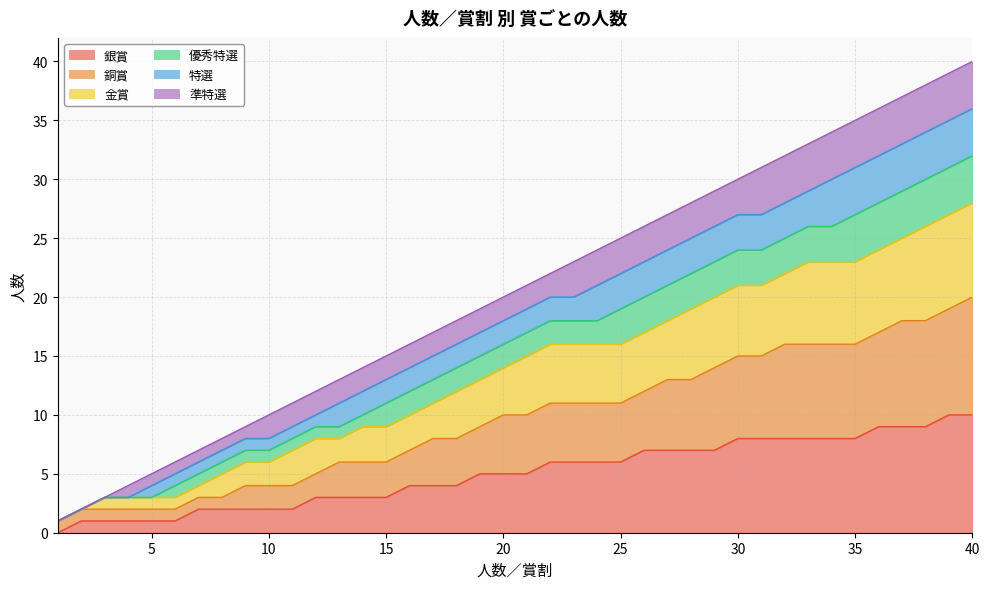

Is it true that 銀賞 equals 1 at 3?

False